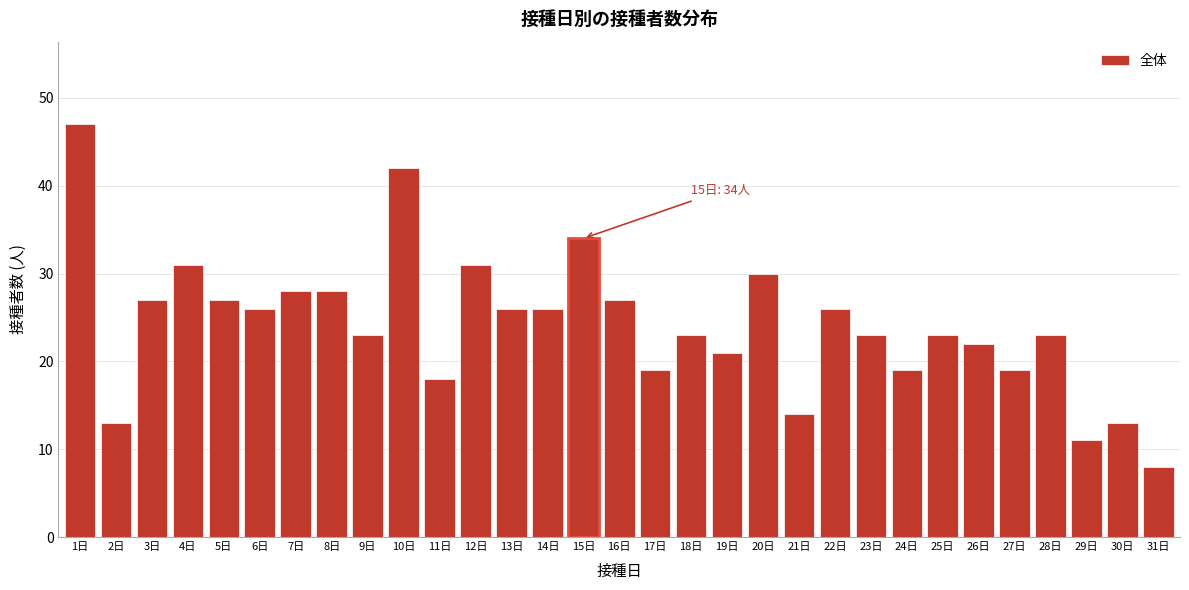

Approximately how many times larger is the value at 29日 compared to 4日?

0.4